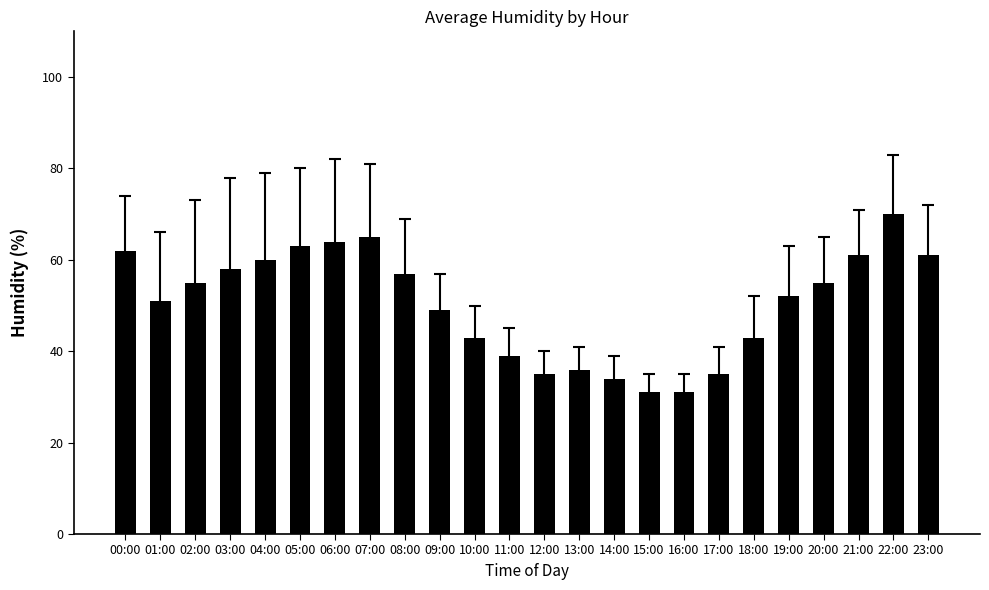

Approximately how many times larger is the value at 01:00 compared to 14:00?

1.5